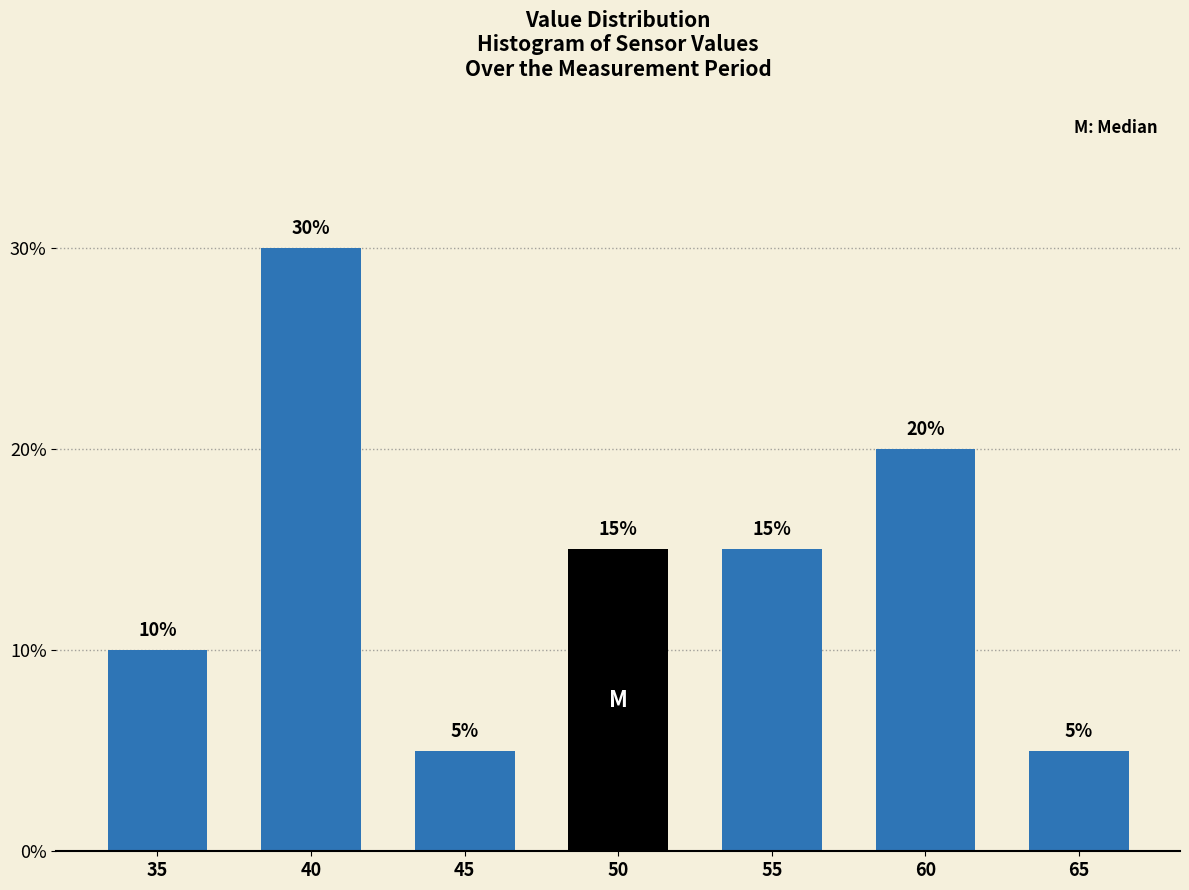

Reading left to right, what are all the values shown in this chart?

35=10	40=30	45=5	50=15	55=15	60=20	65=5